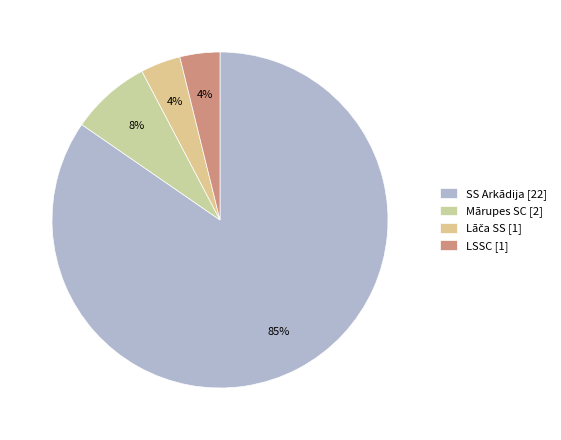

The LSSC slice represents 4% of the pie. True or false?

True